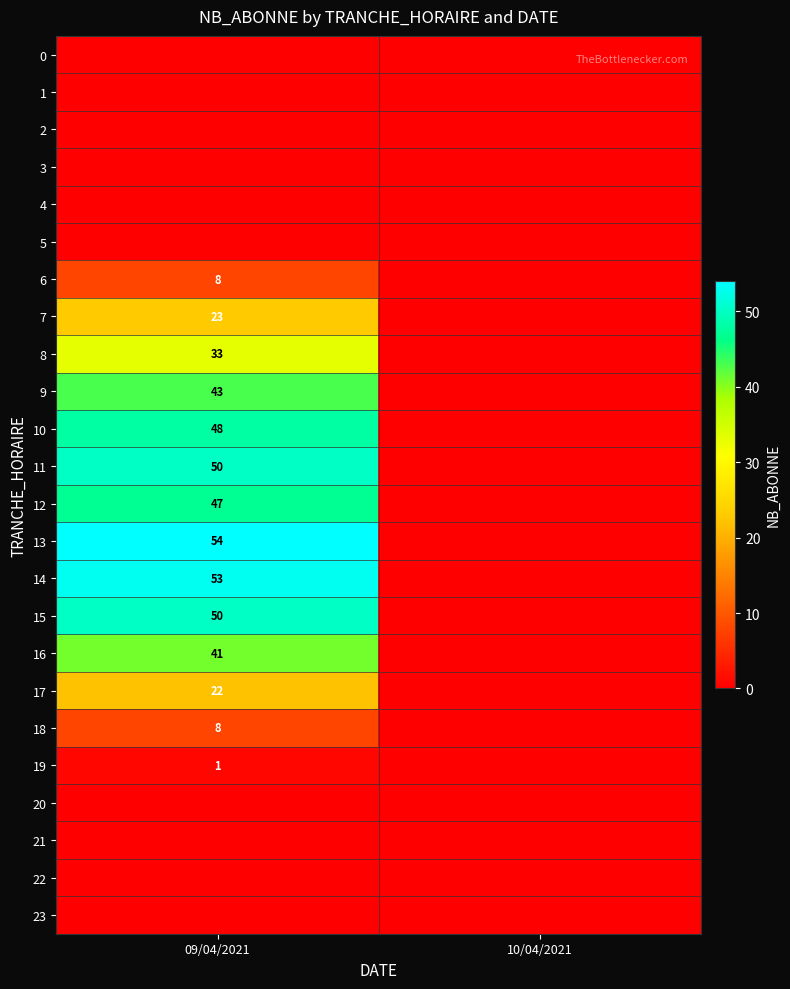

True or false: 8 has a value of 33 at 09/04/2021.

True